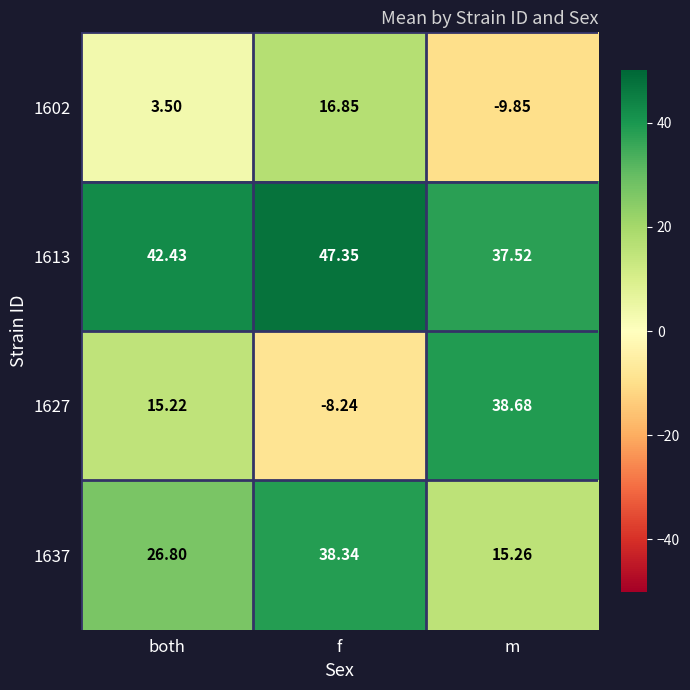

At which label does 1637 reach its peak?

f